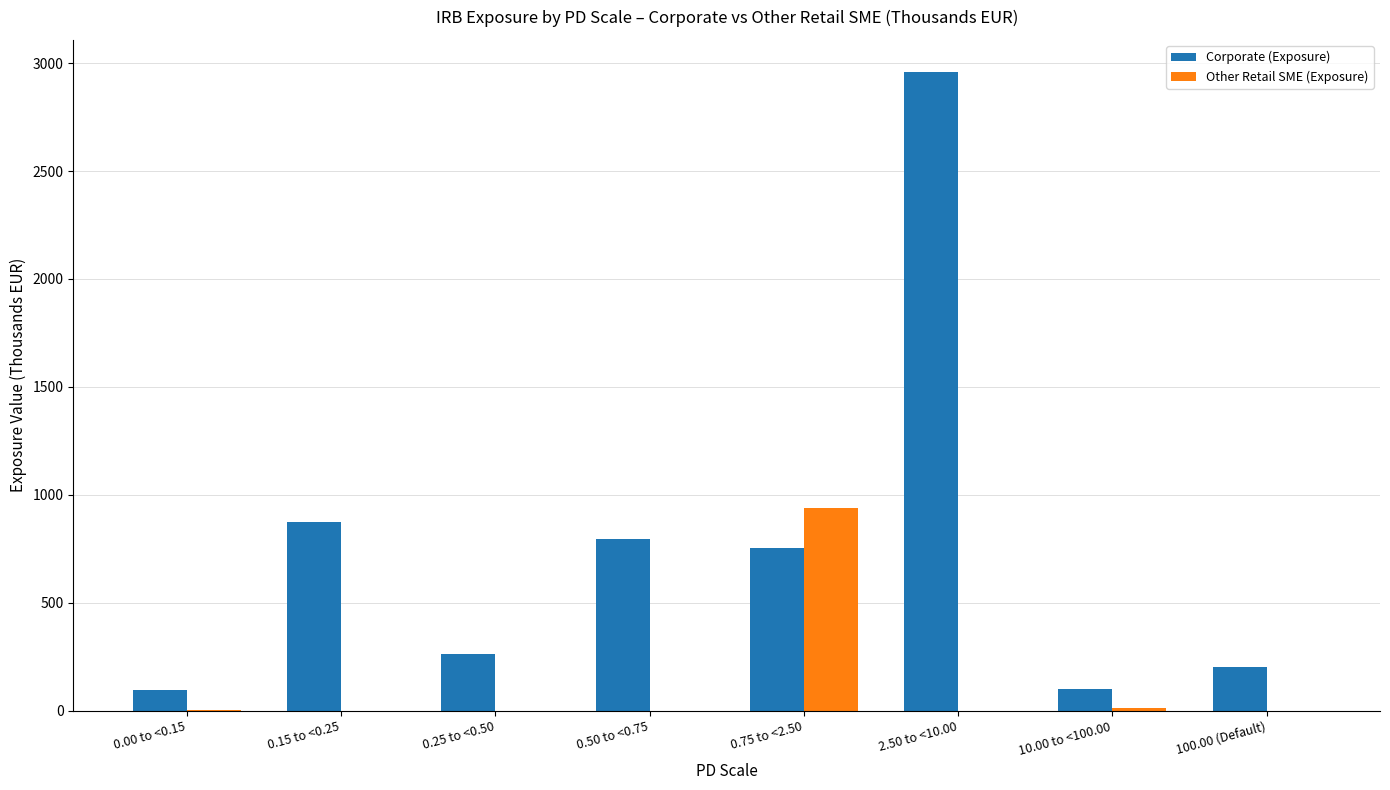

Which category has the highest value across all series?

2.50 to <10.00